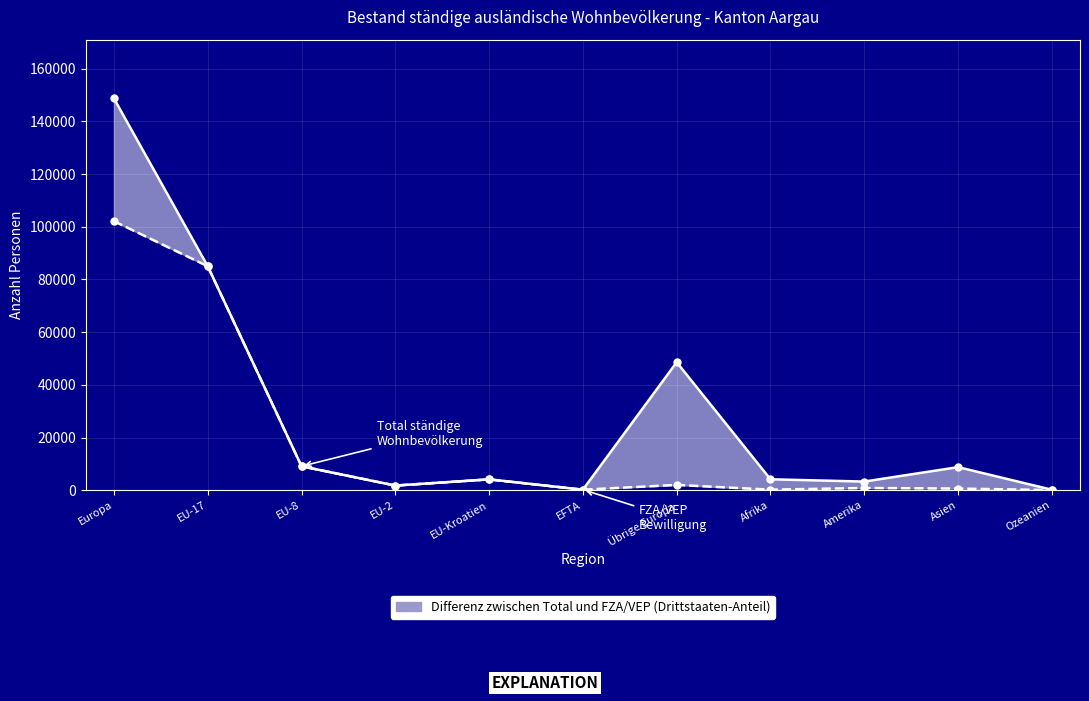

How many values in the FZA/VEP Bewilligung Total series exceed 1752?

5